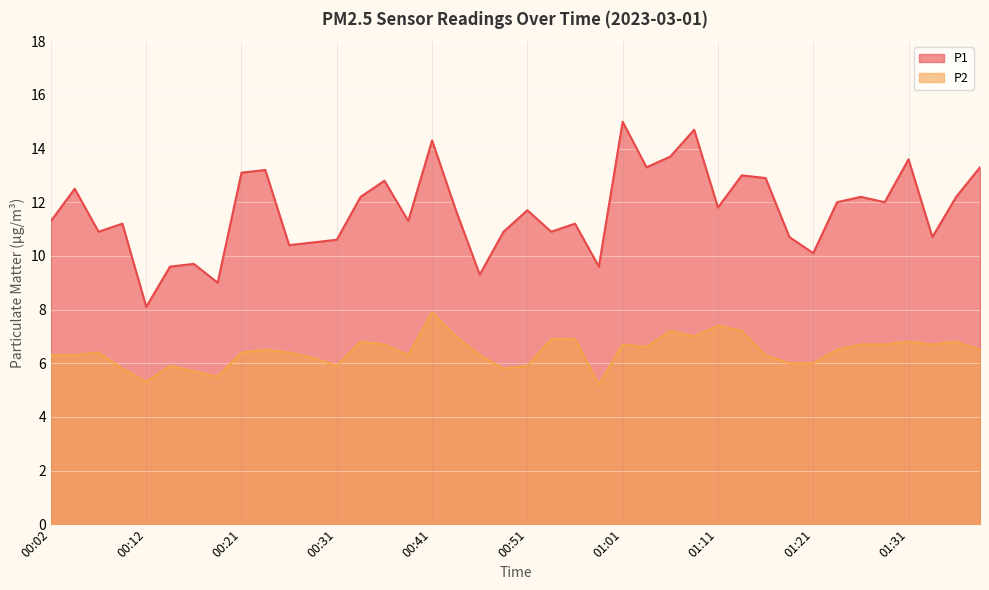

What are all the series names shown in the legend?

P1, P2